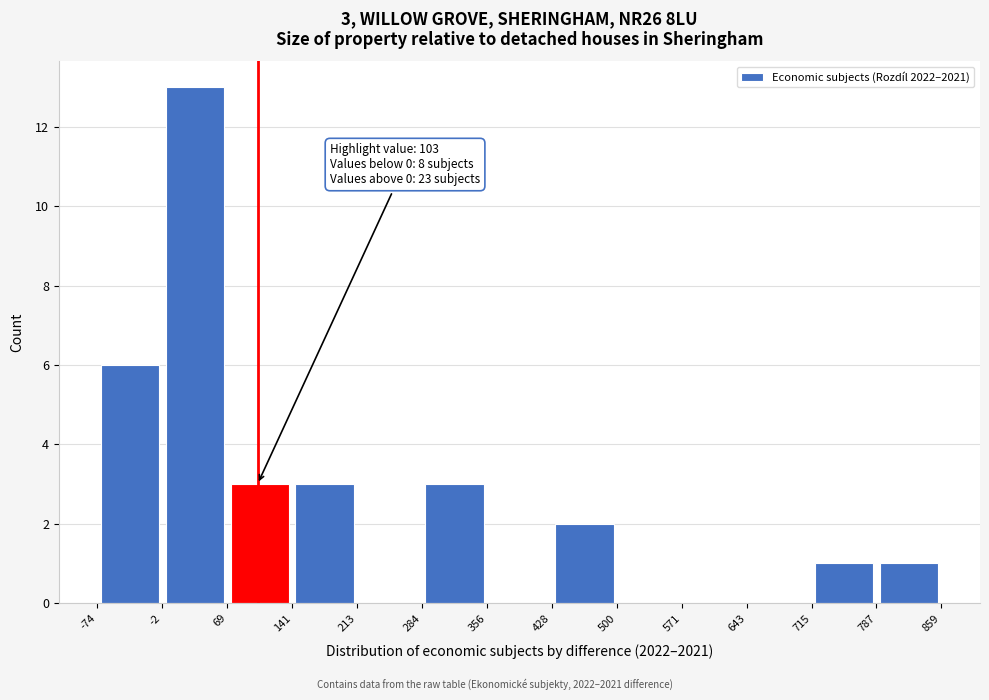

Which range on the x-axis has the tallest bar?

-2 to 69